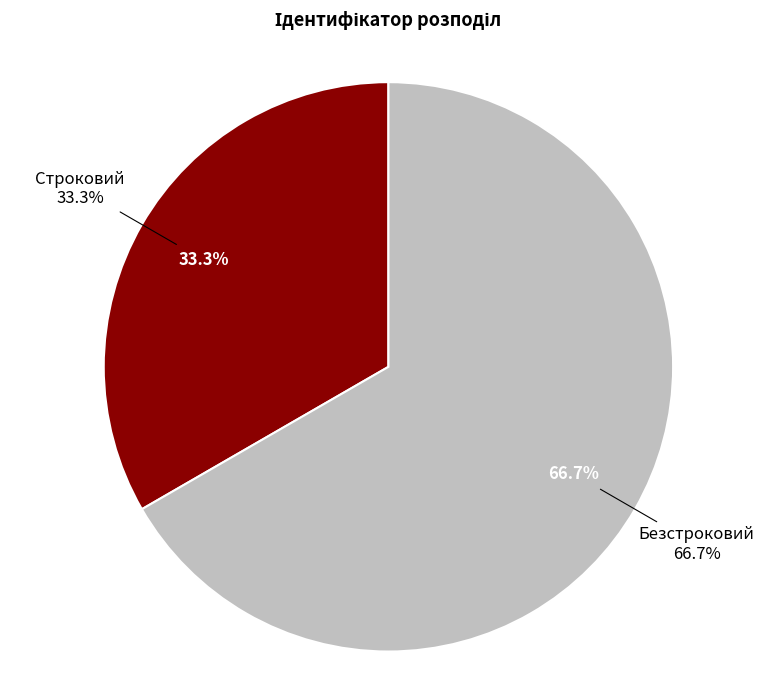

How many slices are in this pie chart?

2